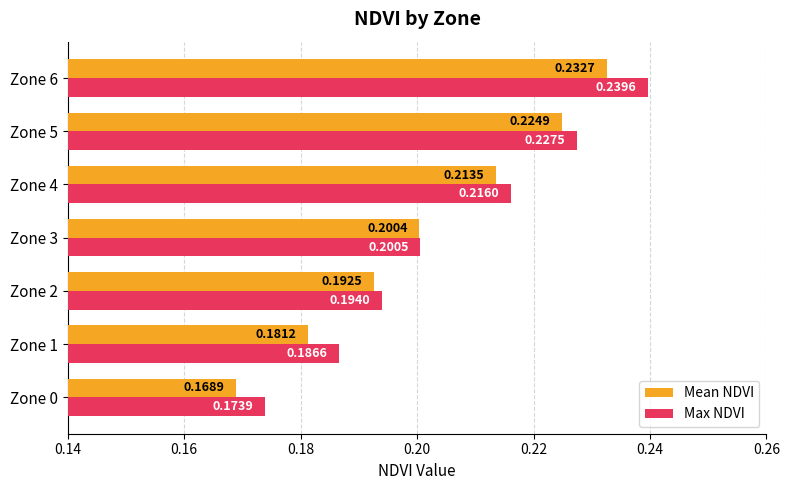

What is the sum of all Max NDVI values?

1.4